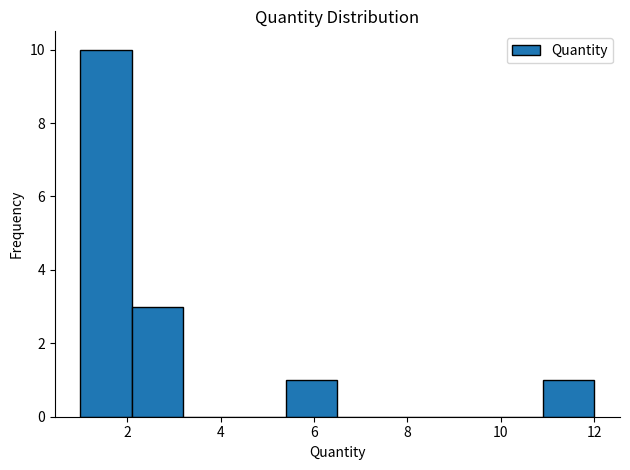

What is the height of the bar covering 5.4 to 6.5 on the x-axis? Neither the bar edges nor the heights are printed on the chart, so give them approximately, as read against the axes.

1